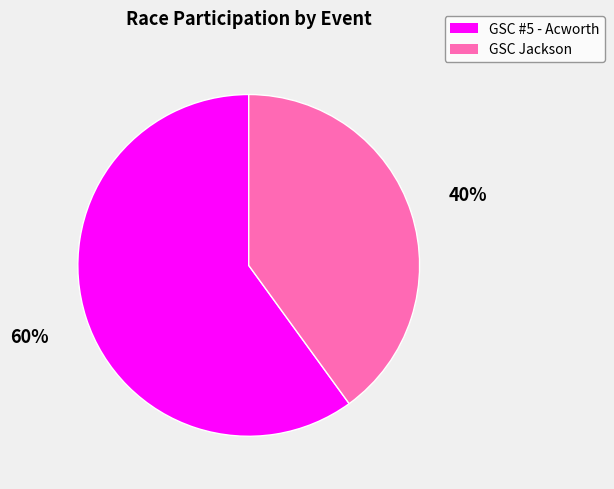

Rank the categories by value from highest to lowest.

GSC #5 - Acworth, GSC Jackson